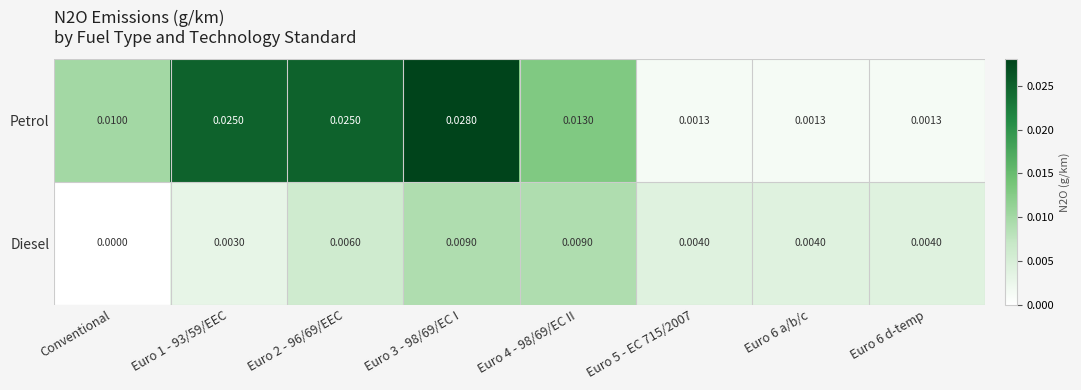

List the series in order of their peak value, lowest first.

Diesel, Petrol